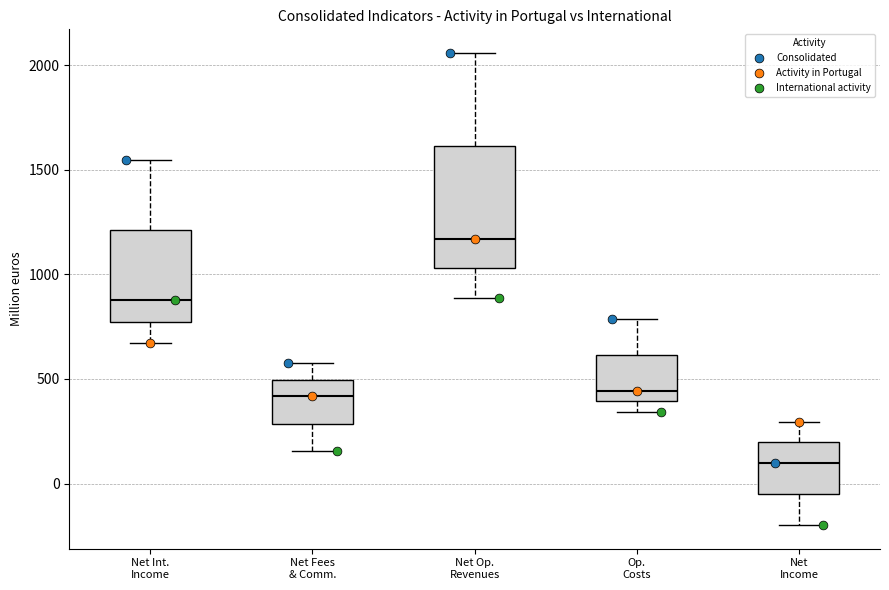

Which box's median line is the lowest?

Net Income